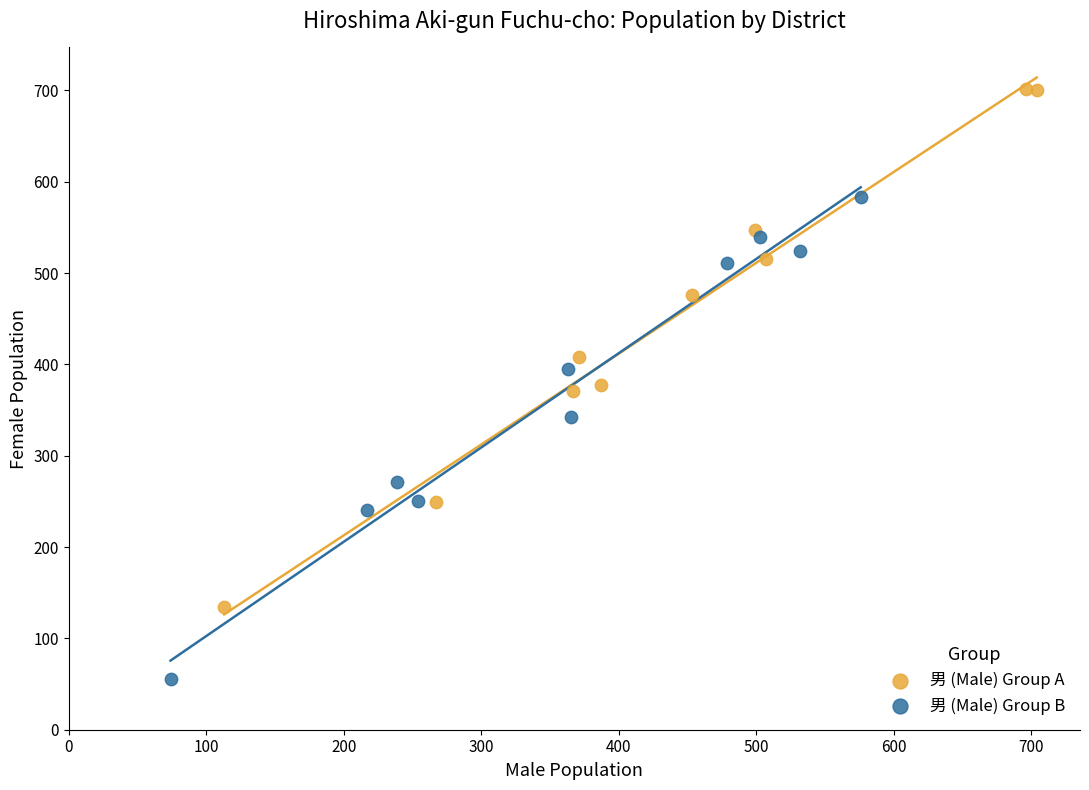

Which series contains the lowest Y value?

男 (Male) Group B